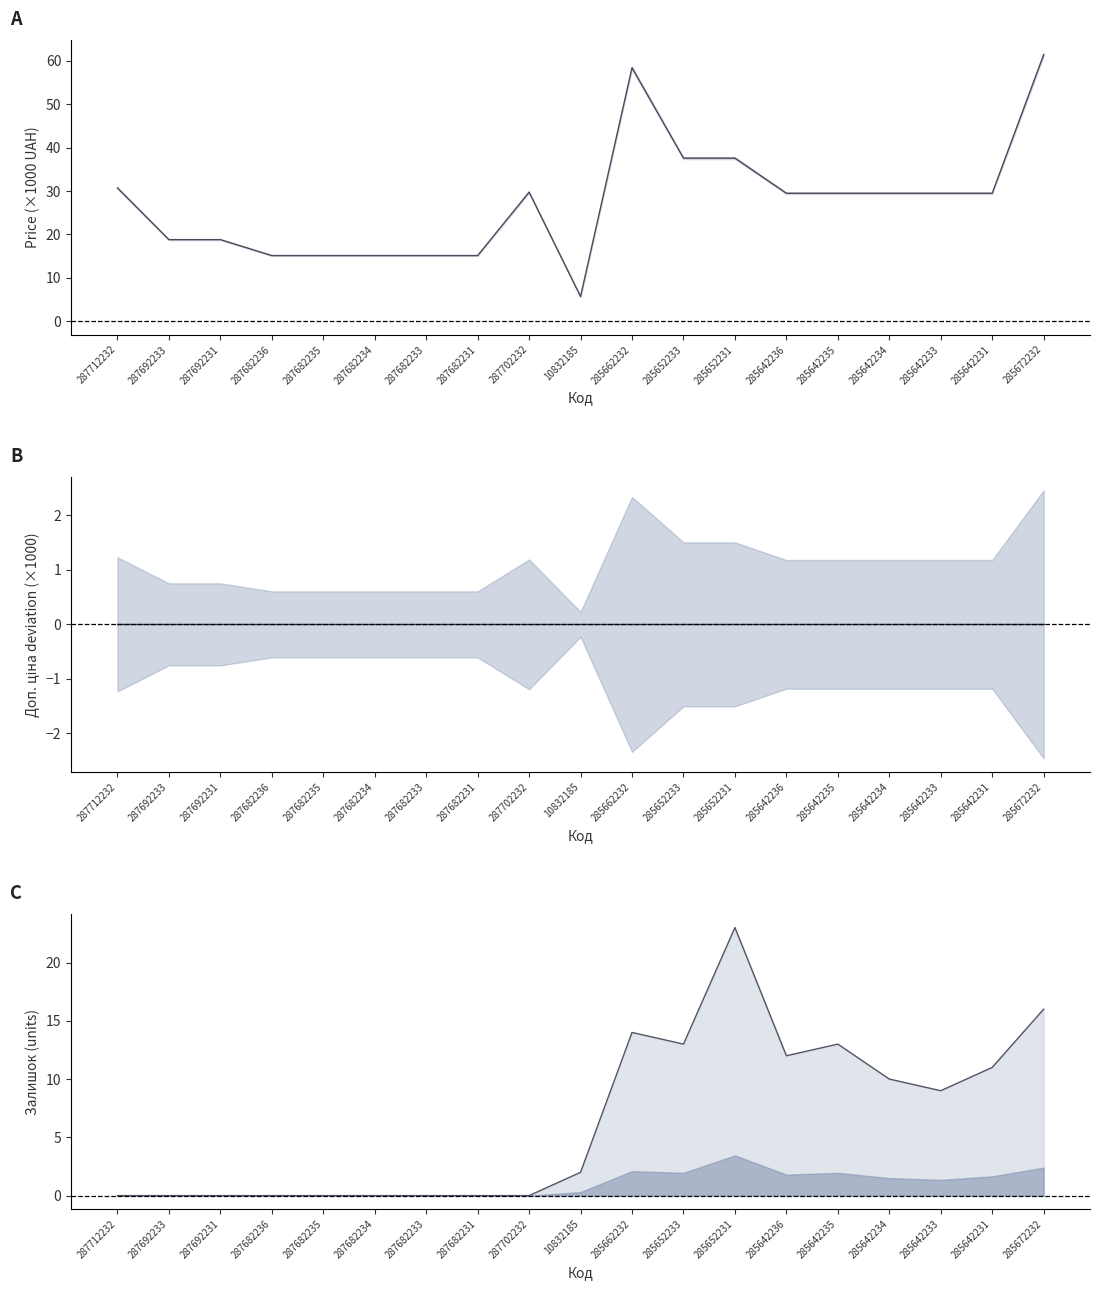

In Залишок, how many points are higher than both neighbors (excluding endpoints)?

3